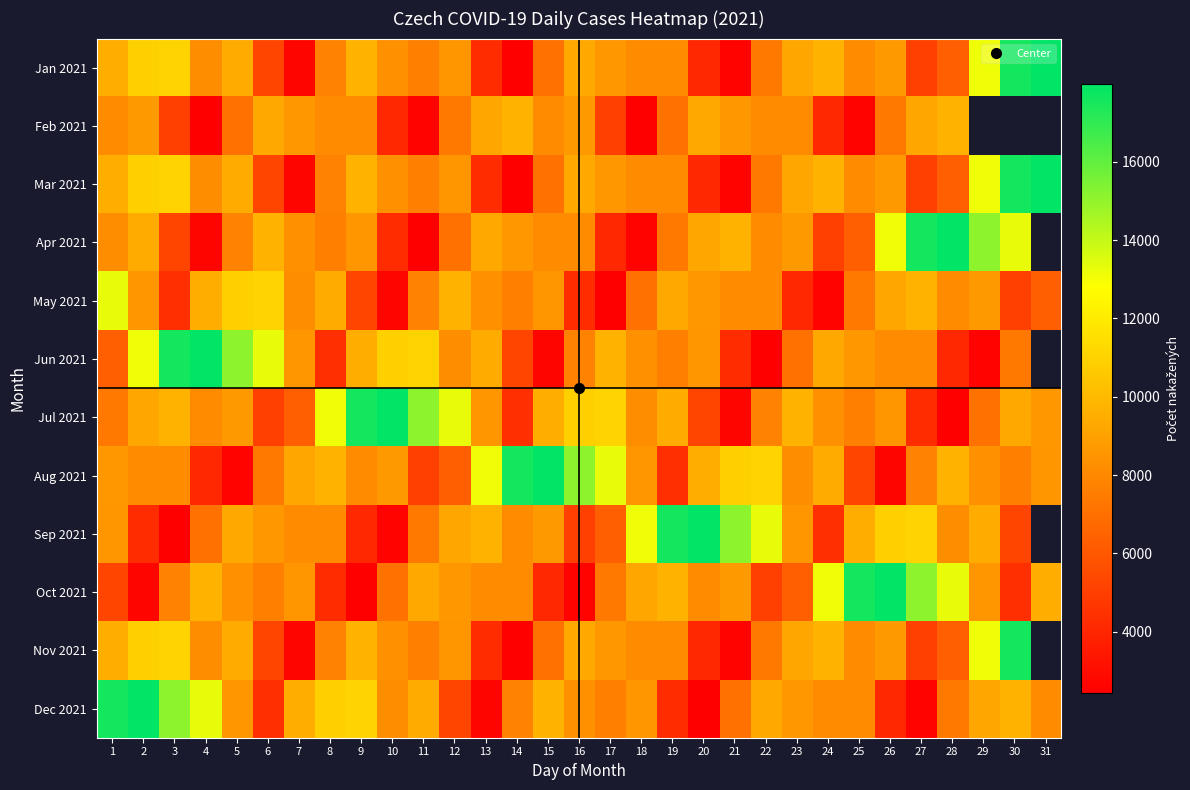

Rank the series at 9 from highest to lowest value.

Jul 2021, Dec 2021, Jan 2021, Mar 2021, Nov 2021, Jun 2021, Apr 2021, Aug 2021, Feb 2021, May 2021, Sep 2021, Oct 2021